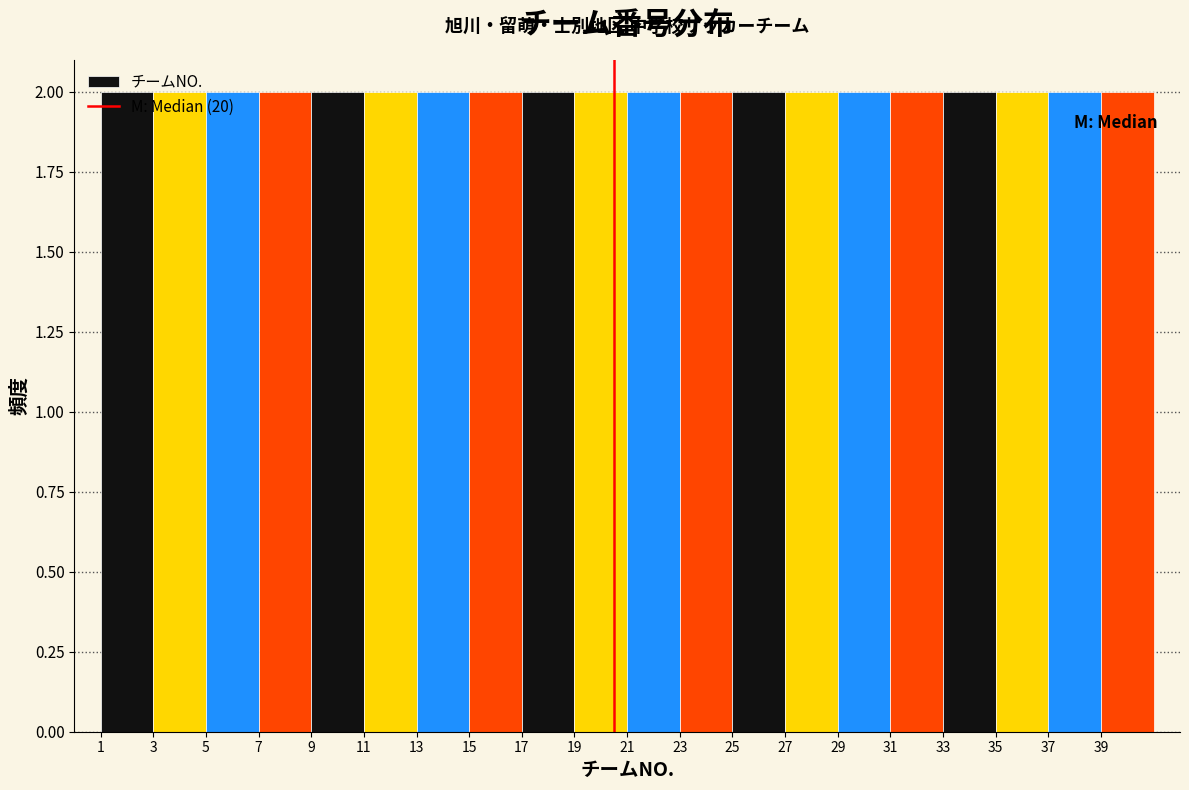

Reading left to right, transcribe this chart: for each bar, give the range it covers on the x-axis and its height. The values are not printed on the chart, so give them approximately, as read against the axis.

1 to 3: 2
3 to 5: 2
5 to 7: 2
7 to 9: 2
9 to 11: 2
11 to 13: 2
13 to 15: 2
15 to 17: 2
17 to 19: 2
19 to 21: 2
21 to 23: 2
23 to 25: 2
25 to 27: 2
27 to 29: 2
29 to 31: 2
31 to 33: 2
33 to 35: 2
35 to 37: 2
37 to 39: 2
39 to 41: 2